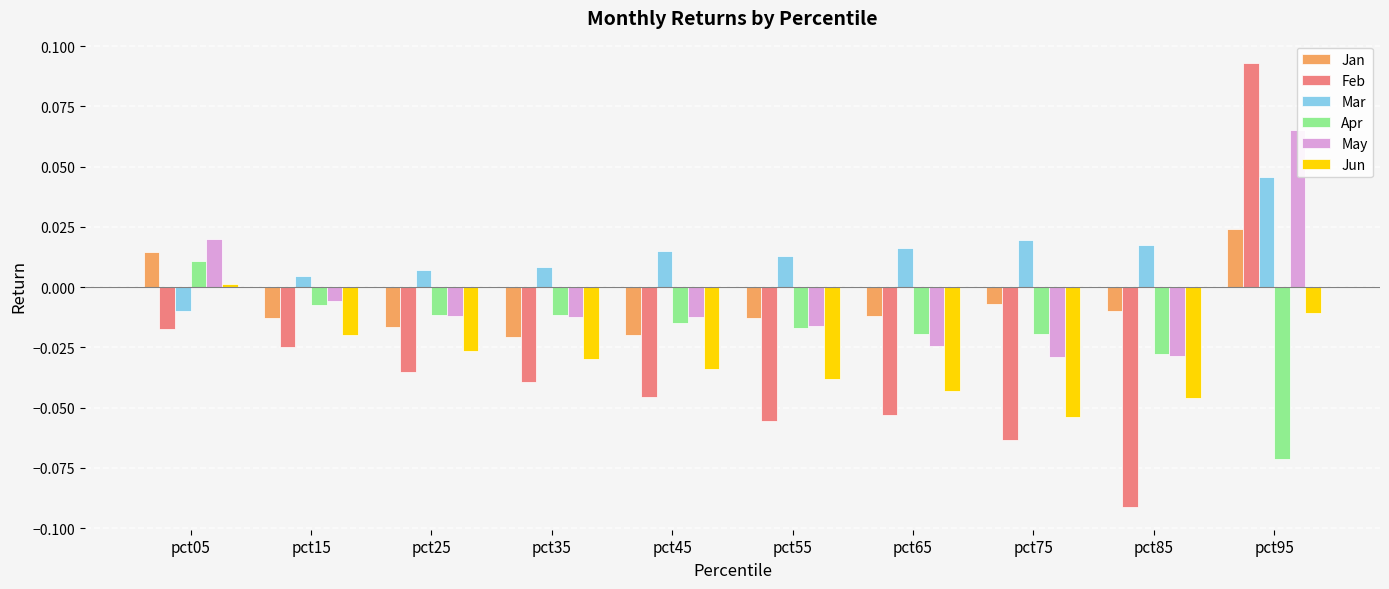

Rank the series by their maximum value, from lowest to highest.

Jun, Apr, Jan, Mar, May, Feb